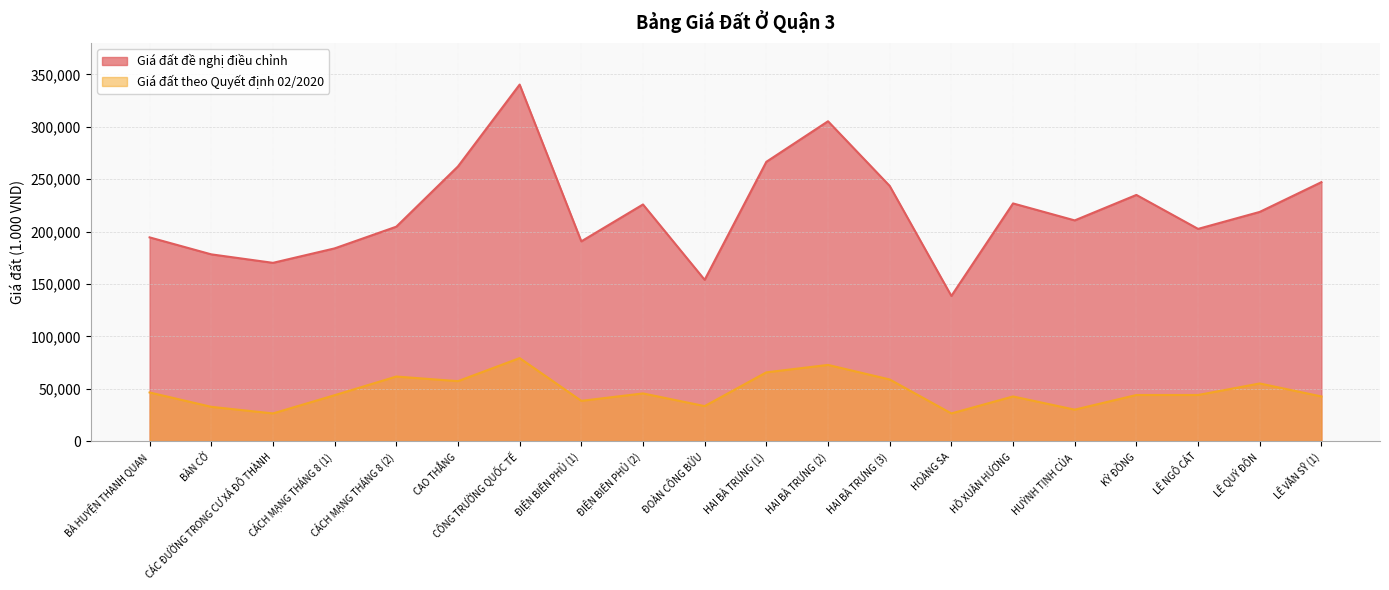

Where does the Giá đất đề nghị điều chỉnh series first go above 218700?

CAO THẮNG